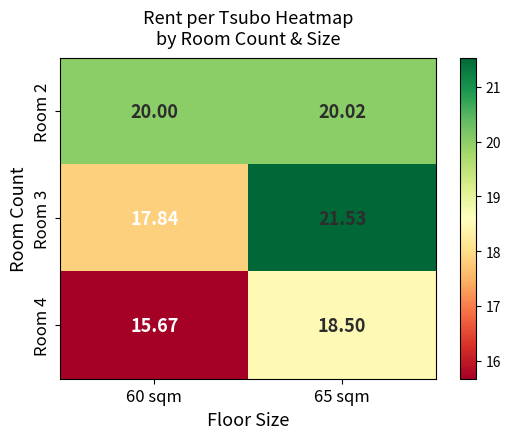

Is the value of Room 3 at 60 sqm greater than the value of Room 2 at 60 sqm?

No